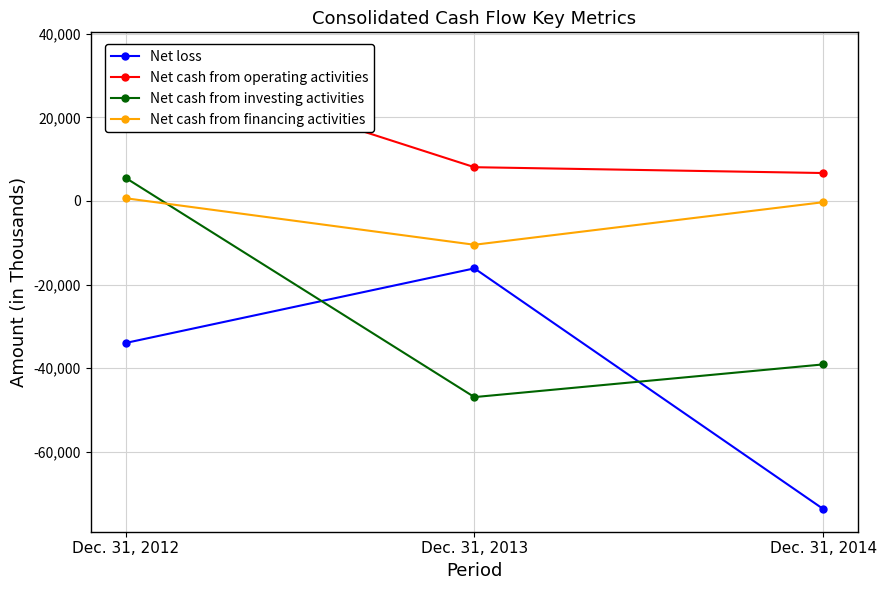

What is the sum of all Net cash from operating activities values?

49642